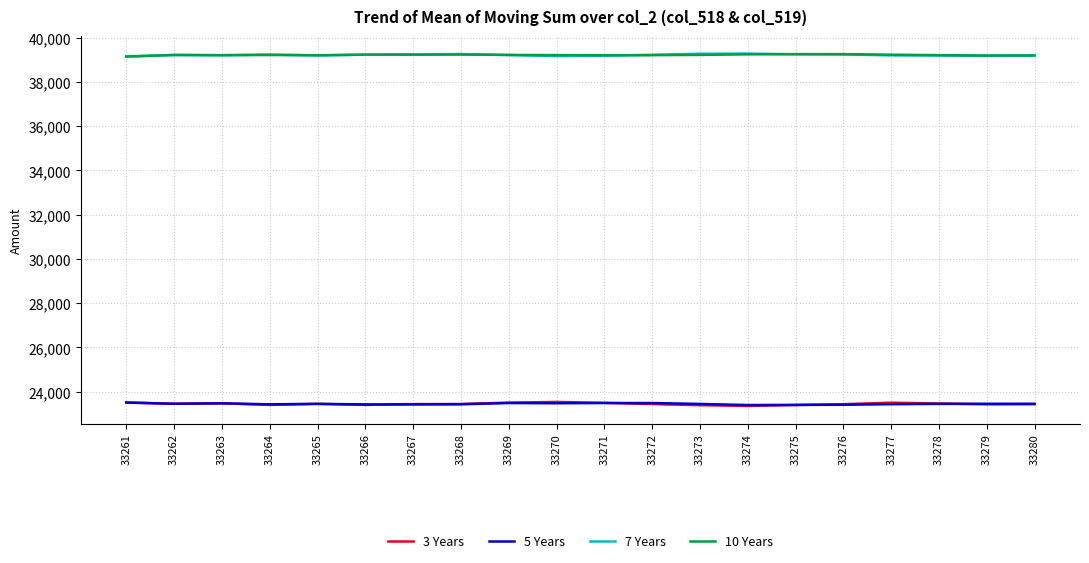

What is the difference between the 7 Years values at 33272 and 33261?

77.0